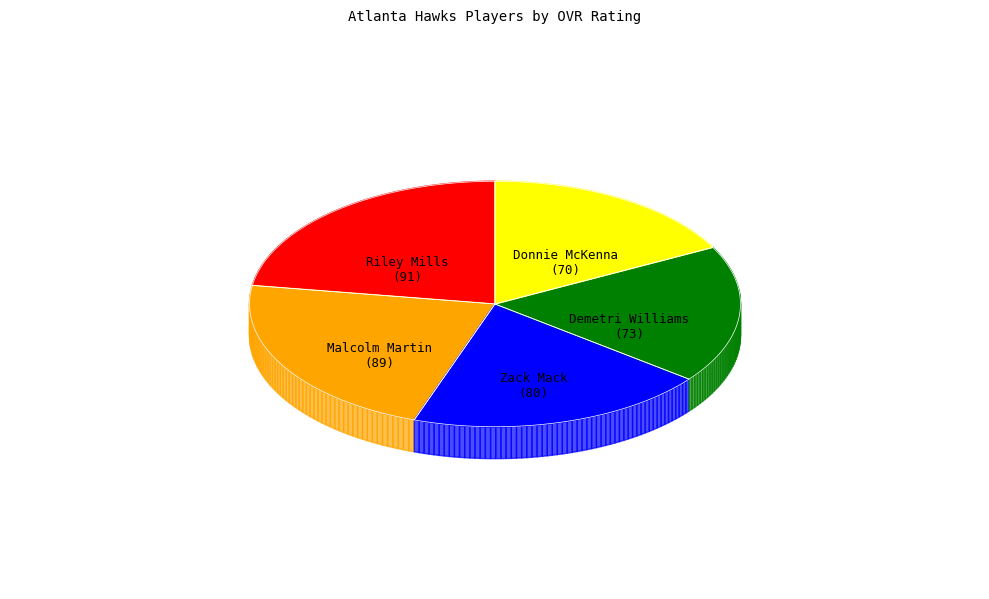

Which slice is the largest?

Riley Mills